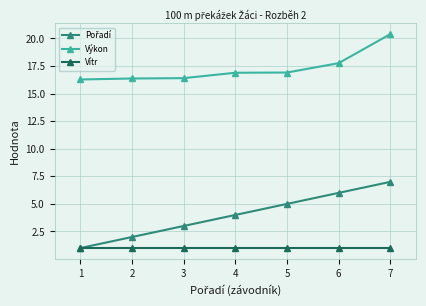

True or false: Vítr and Výkon cross at least once.

False